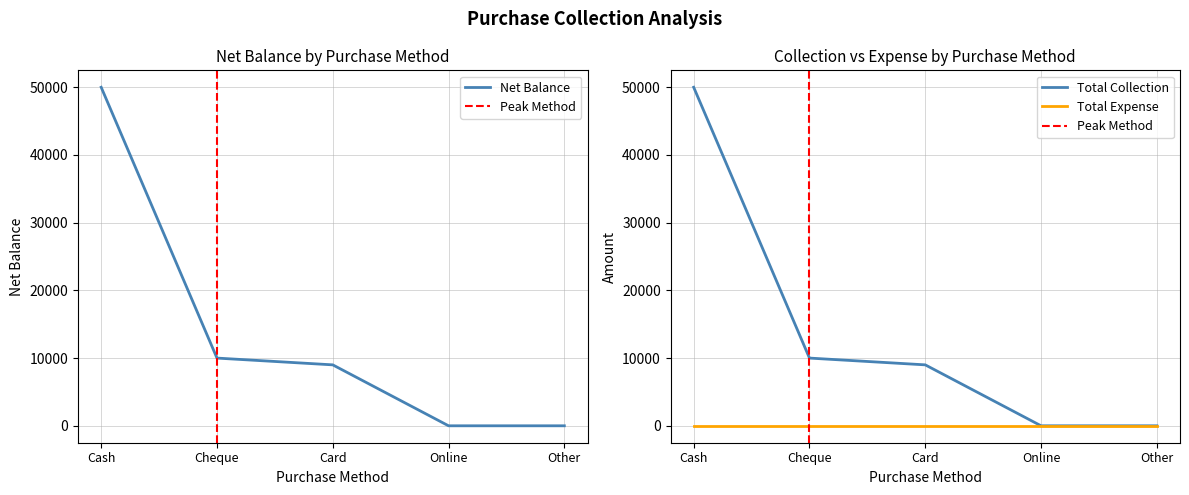

What is the label of the 4th point from the left?

Online